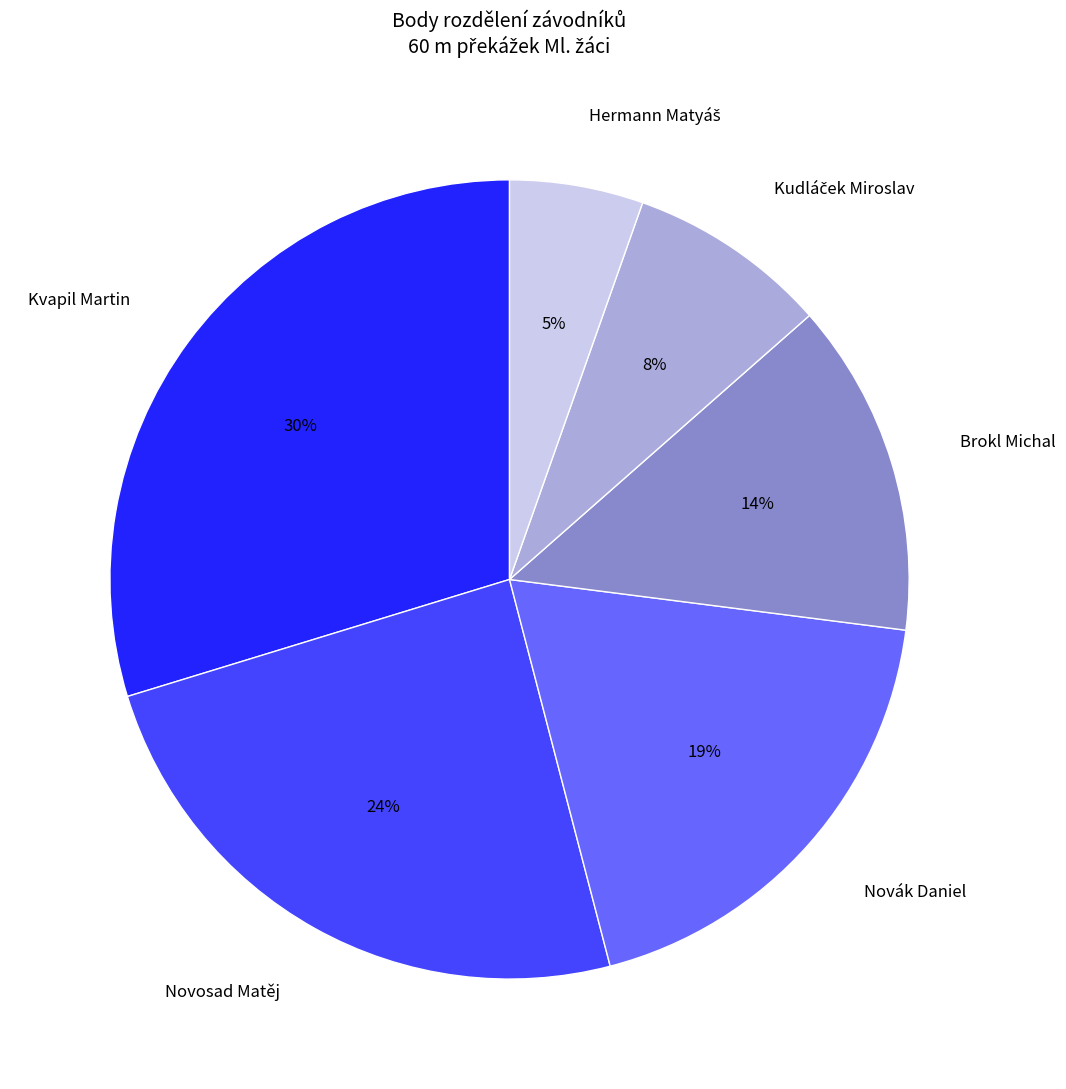

To the nearest percent, what portion does Novák Daniel represent?

19%